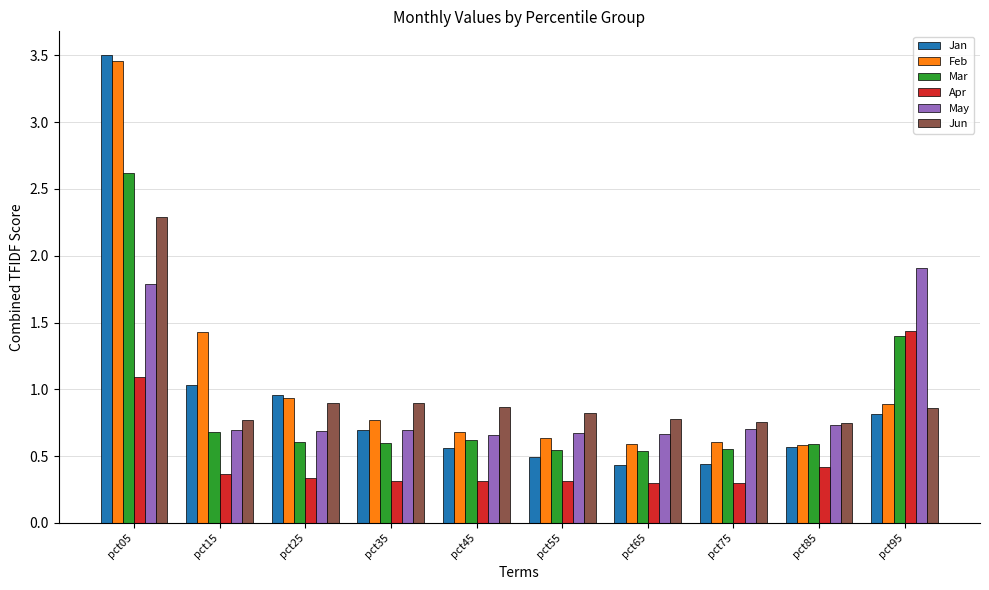

What is the difference between the maximum and minimum values in the May series?

1.2